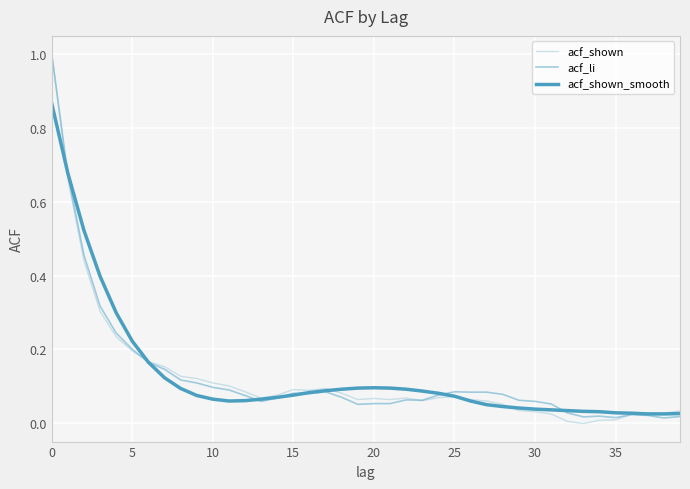

How many series are shown in this chart?

3